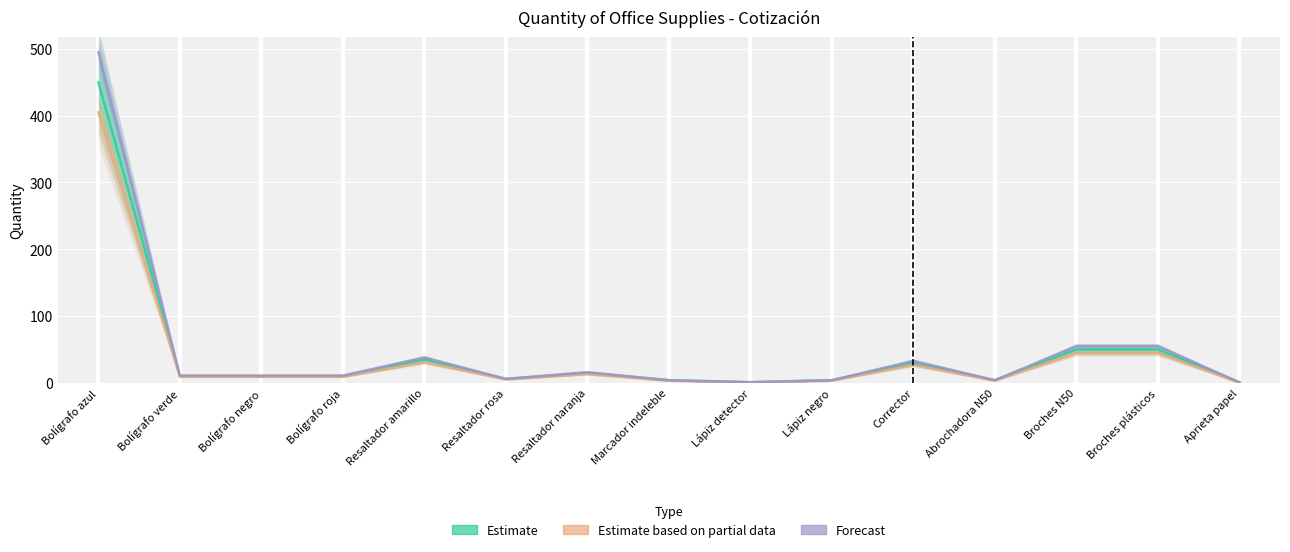

Rank the series by their maximum value, from lowest to highest.

Estimate based on partial data, Estimate, Forecast